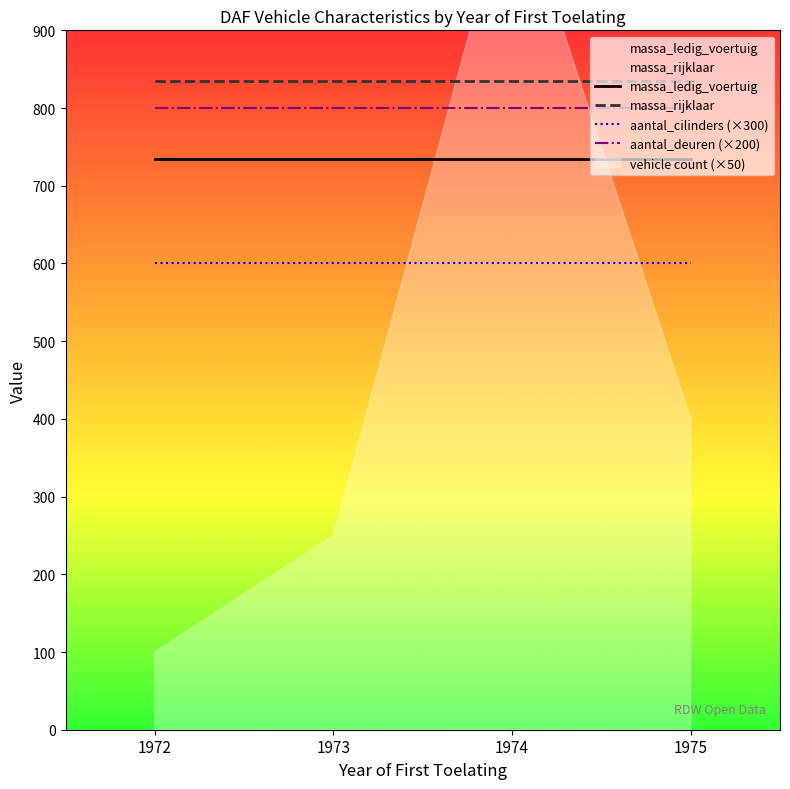

The aantal_cilinders (×300) series shows 244 at 1974. True or false?

False